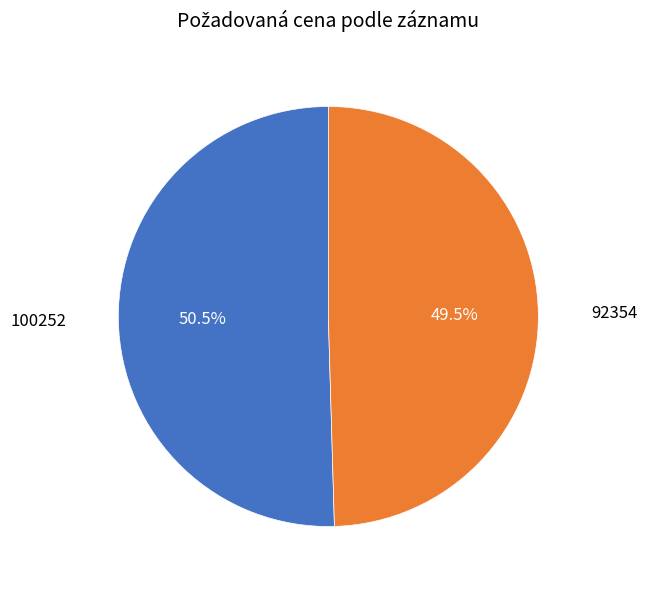

Rank the categories by value from lowest to highest.

92354, 100252